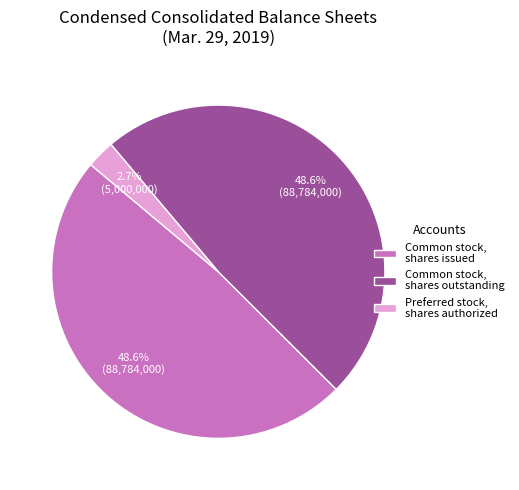

Which category has the smallest portion of the pie?

Preferred stock, shares authorized